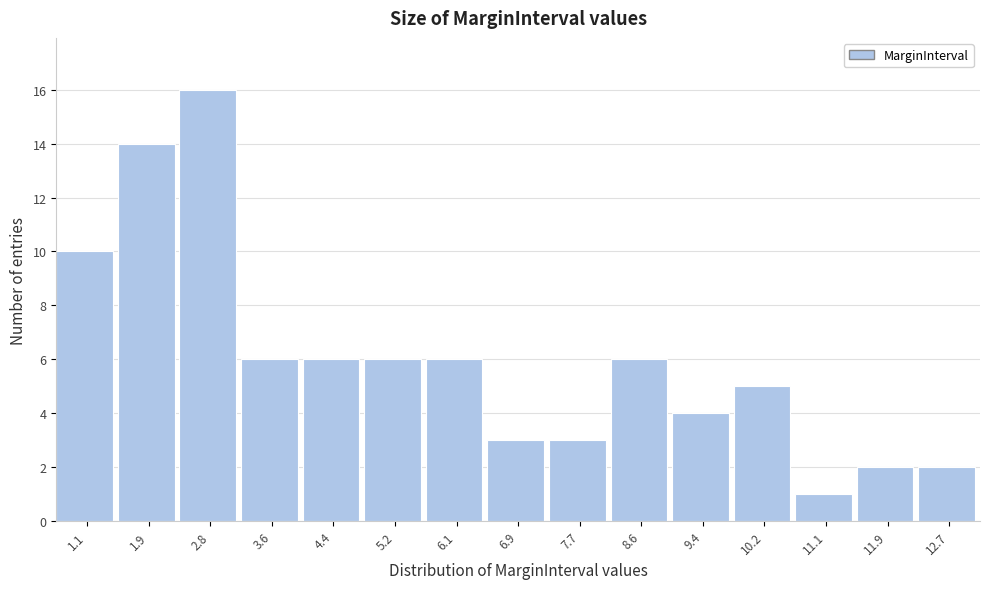

Reading left to right, list all the values displayed in this chart.

1.1=10	1.9=14	2.8=16	3.6=6	4.4=6	5.2=6	6.1=6	6.9=3	7.7=3	8.6=6	9.4=4	10.2=5	11.1=1	11.9=2	12.7=2